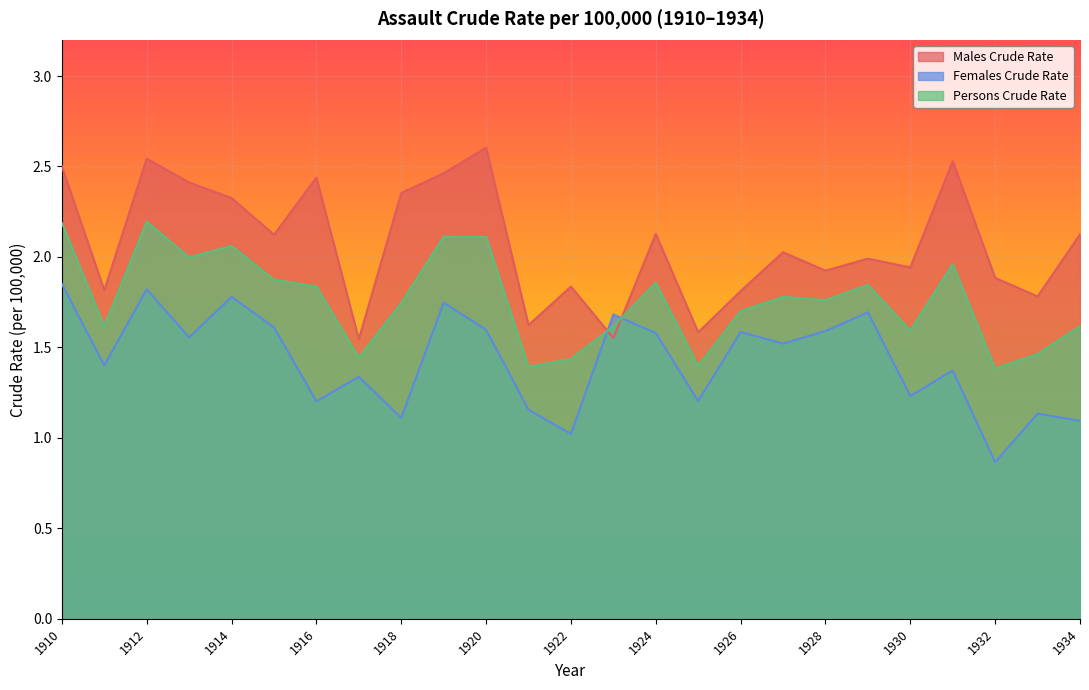

Where is the first local minimum for Females Crude Rate?

1911